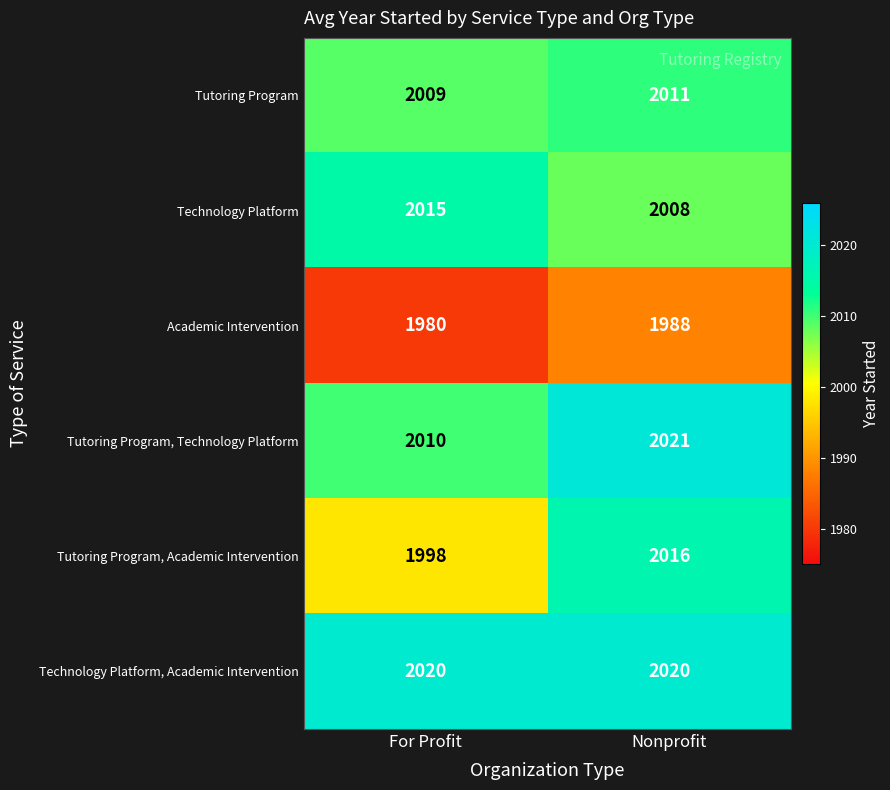

What is the lowest value of the Tutoring Program, Academic Intervention series?

1998